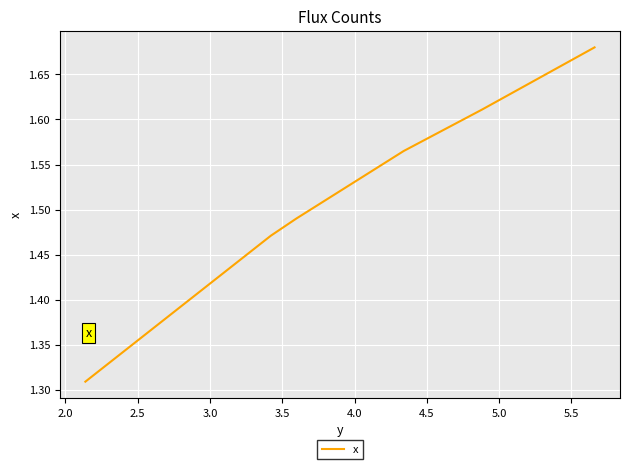

How many values are between 1 and 2?

6